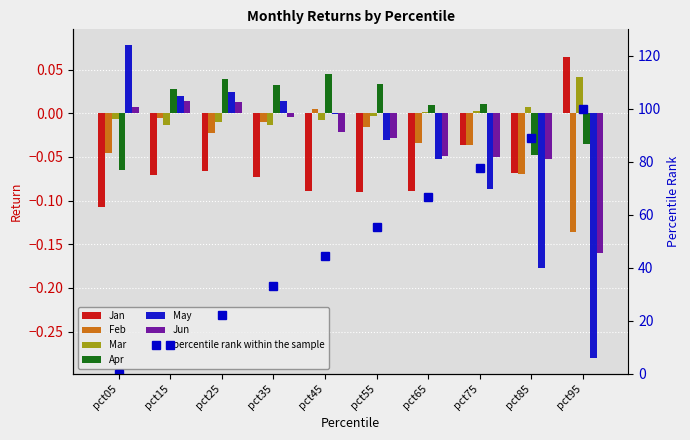

What is the total value across all series at pct45?

-0.1